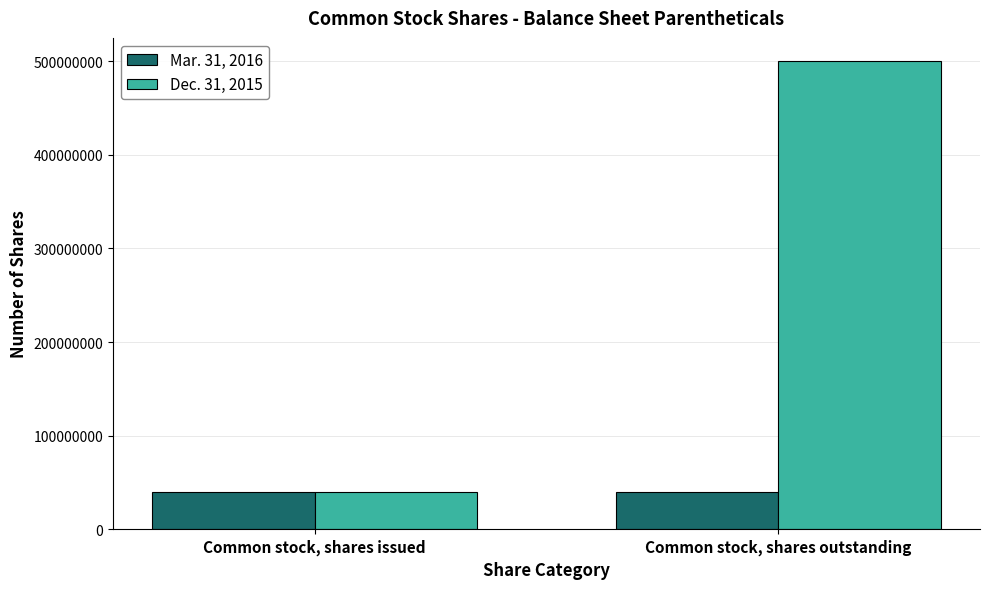

Does the chart contain any negative values?

No